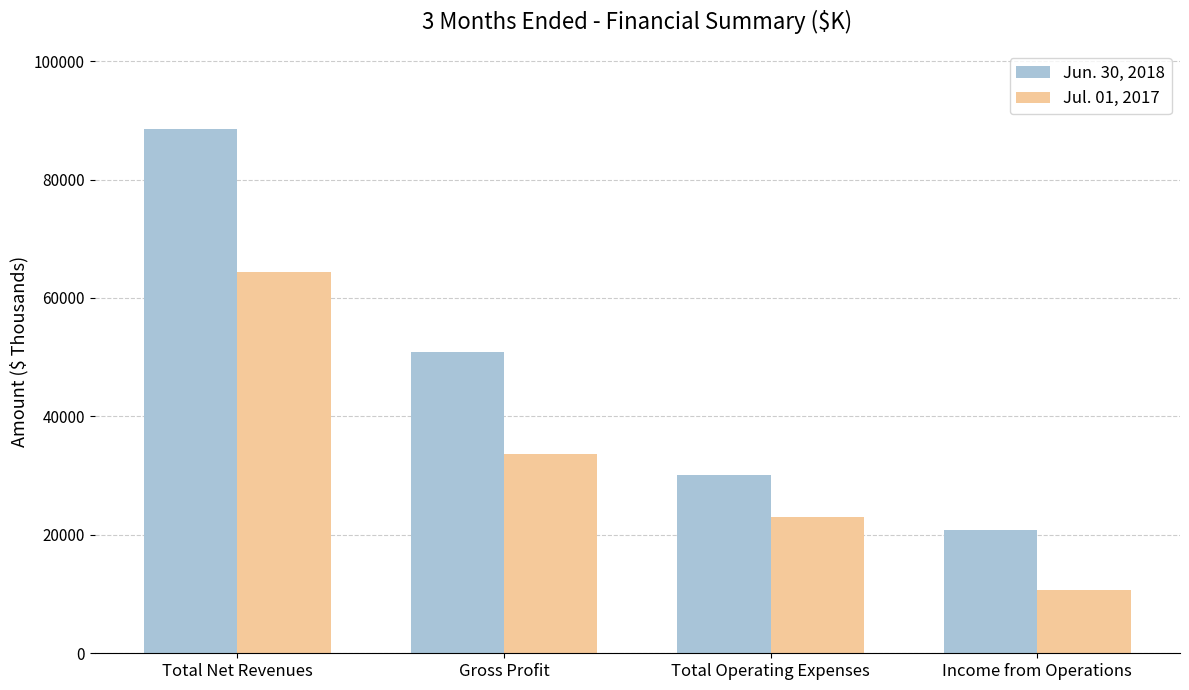

Where is Jun. 30, 2018 nearest to the value 54694?

Gross Profit